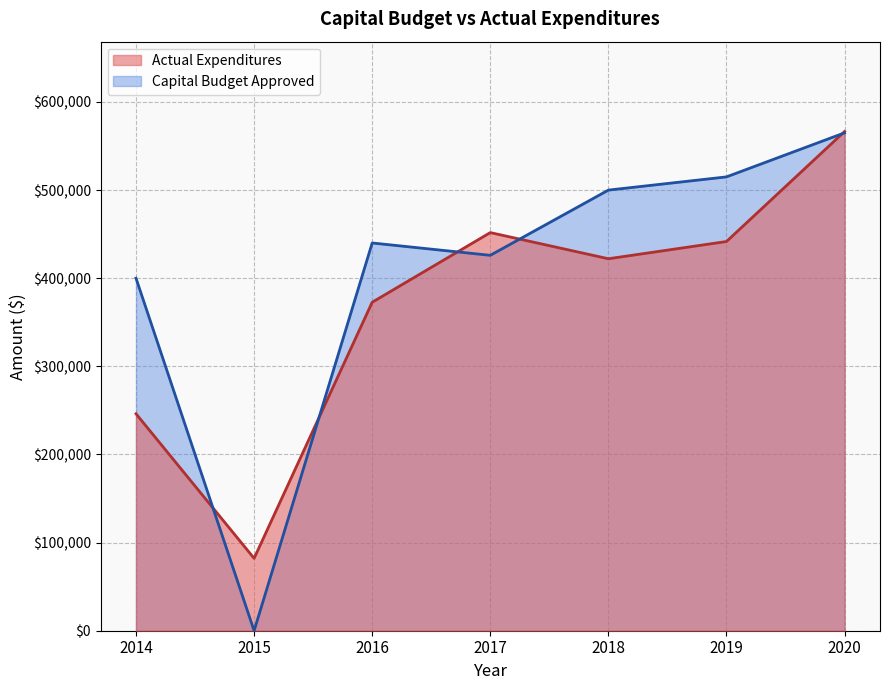

Read the Capital Budget Approved value at 2016.

440000.0